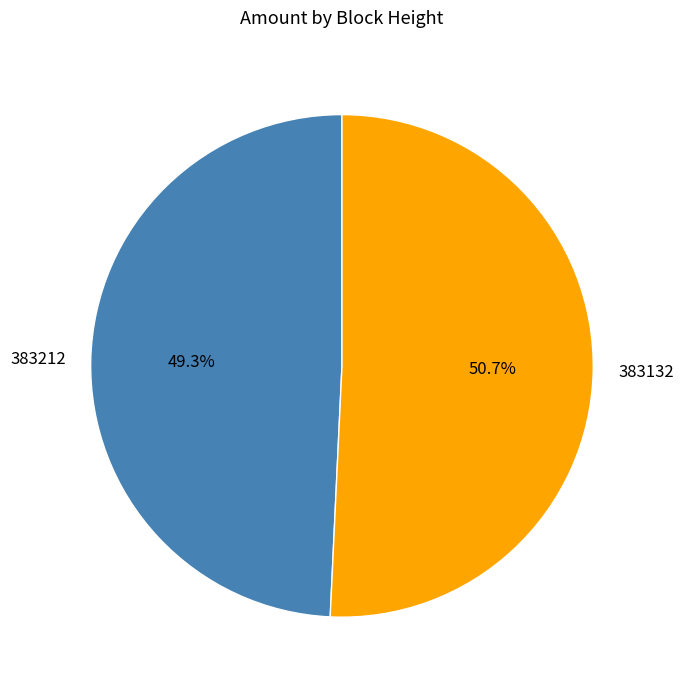

To the nearest percent, what portion does 383132 represent?

51%